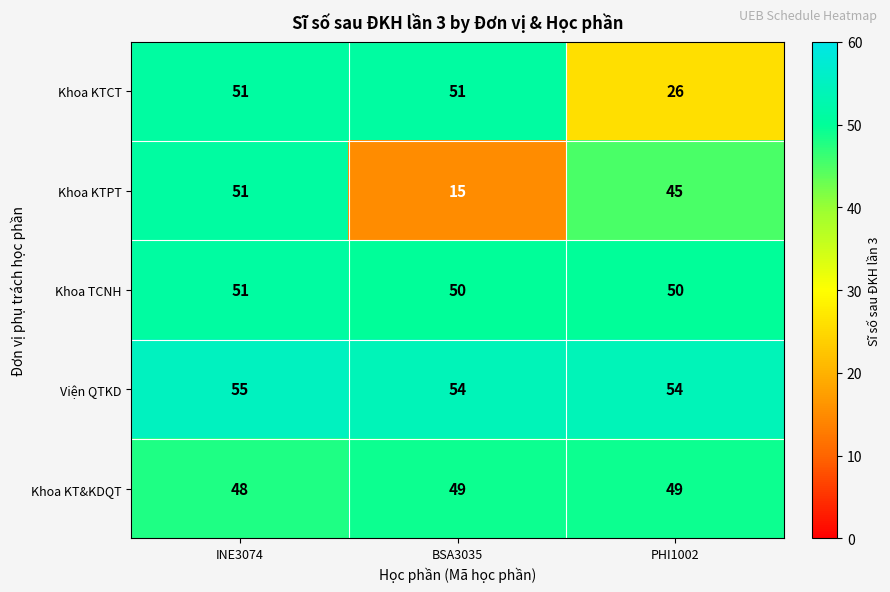

What is the total value across all series at BSA3035?

219